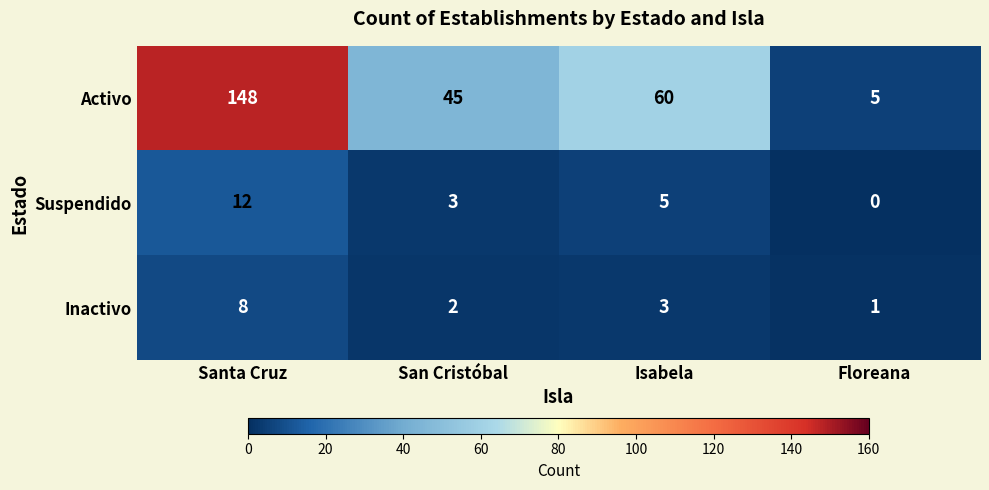

Reading left to right, what are all the values shown in this chart?

Activo: Santa Cruz=148	San Cristóbal=45	Isabela=60	Floreana=5
Suspendido: Santa Cruz=12	San Cristóbal=3	Isabela=5	Floreana=0
Inactivo: Santa Cruz=8	San Cristóbal=2	Isabela=3	Floreana=1